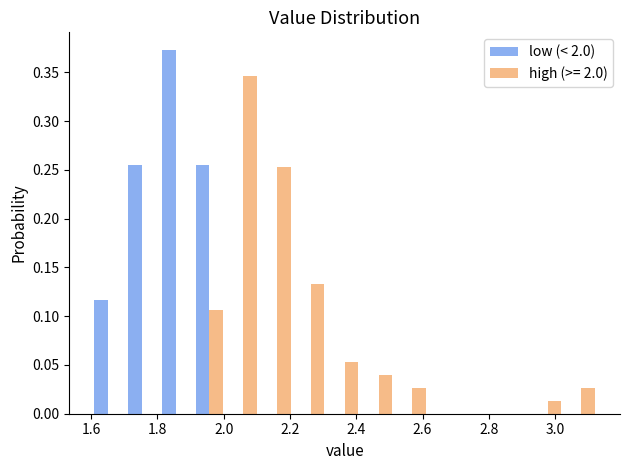

Reading left to right, transcribe this chart: for each range on the x-axis, give the height of each series' bar. Neither the bar edges nor the heights are printed on the chart, so give them approximately, as read against the axes.

1.600 to 1.702: low (< 2.0)=0.115	high (>= 2.0)=0
1.702 to 1.804: low (< 2.0)=0.255	high (>= 2.0)=0
1.804 to 1.906: low (< 2.0)=0.370	high (>= 2.0)=0
1.906 to 2.008: low (< 2.0)=0.255	high (>= 2.0)=0.105
2.008 to 2.110: low (< 2.0)=0	high (>= 2.0)=0.345
2.110 to 2.212: low (< 2.0)=0	high (>= 2.0)=0.255
2.212 to 2.314: low (< 2.0)=0	high (>= 2.0)=0.135
2.314 to 2.416: low (< 2.0)=0	high (>= 2.0)=0.055
2.416 to 2.518: low (< 2.0)=0	high (>= 2.0)=0.040
2.518 to 2.620: low (< 2.0)=0	high (>= 2.0)=0.025
2.620 to 2.722: low (< 2.0)=0	high (>= 2.0)=0
2.722 to 2.824: low (< 2.0)=0	high (>= 2.0)=0
2.824 to 2.926: low (< 2.0)=0	high (>= 2.0)=0
2.926 to 3.028: low (< 2.0)=0	high (>= 2.0)=0.015
3.028 to 3.130: low (< 2.0)=0	high (>= 2.0)=0.025